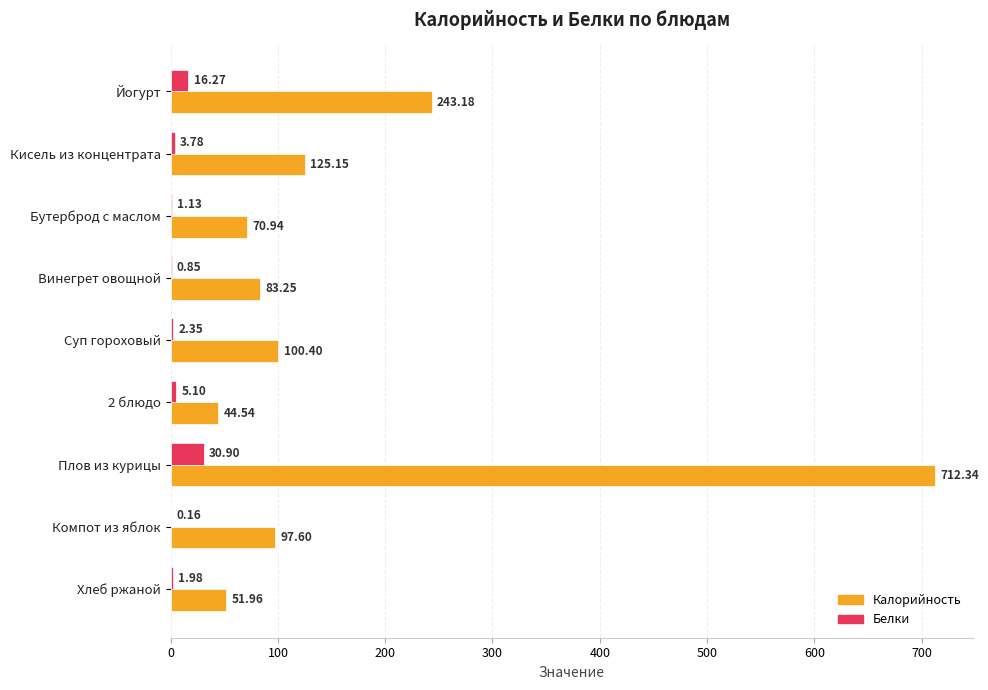

At which label does Белки reach its peak?

Плов из курицы